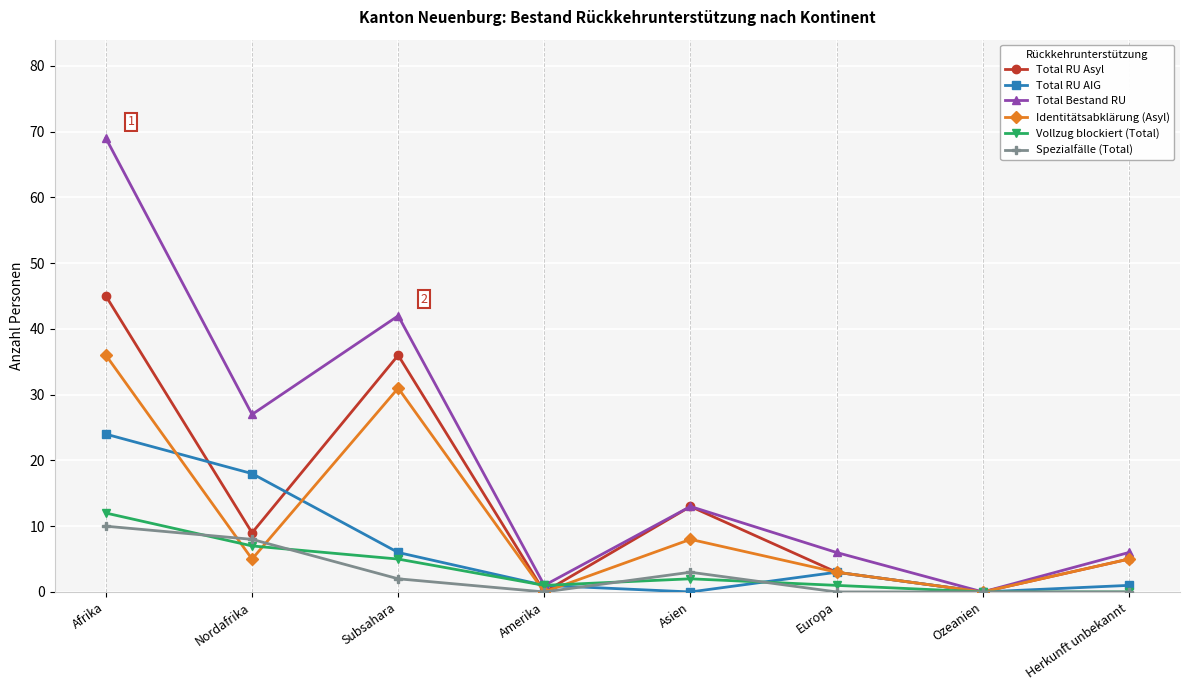

Where is the first local minimum for Total Bestand RU?

Nordafrika